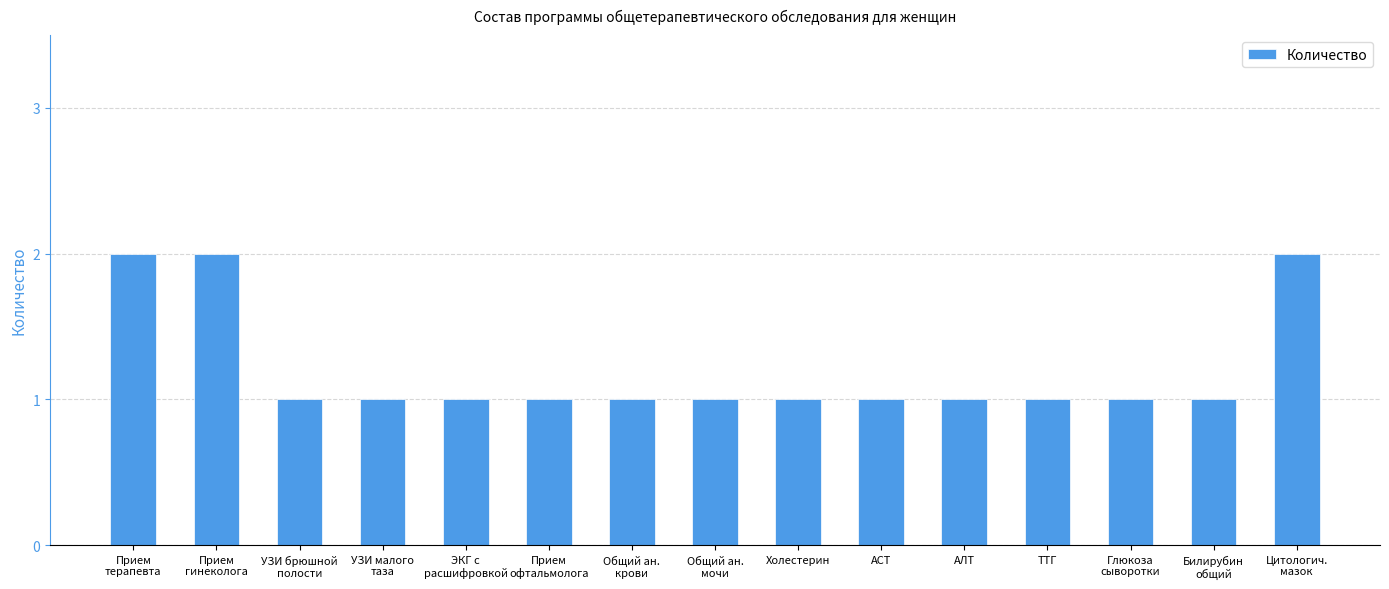

The value at АЛТ is 1. True or false?

True